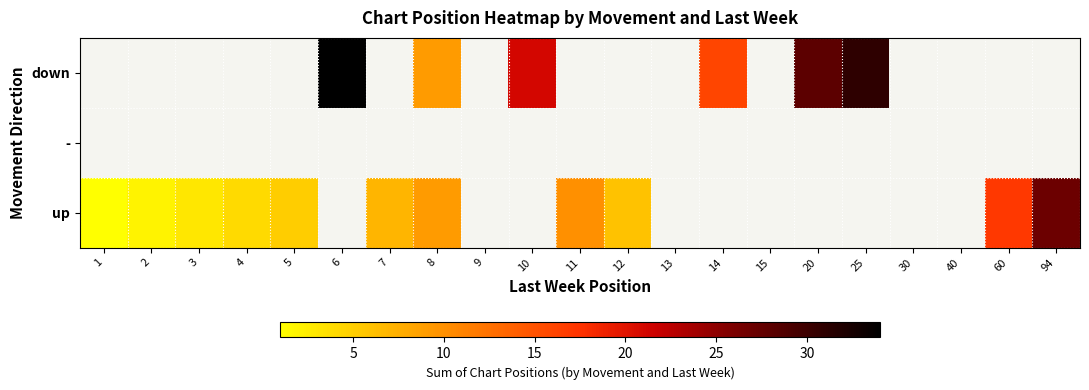

List the series in order of their peak value, lowest first.

-, up, down